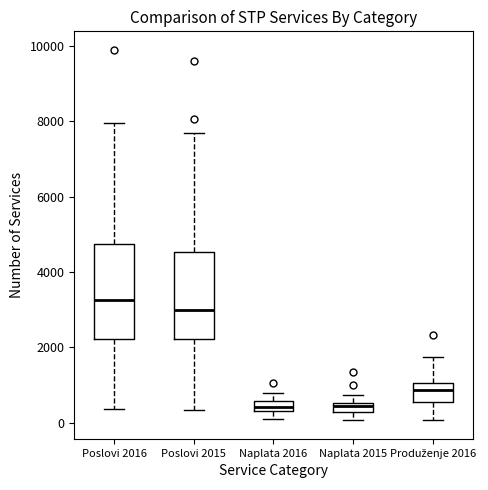

Which box is the tallest, from its lower edge to its upper edge?

Poslovi 2016